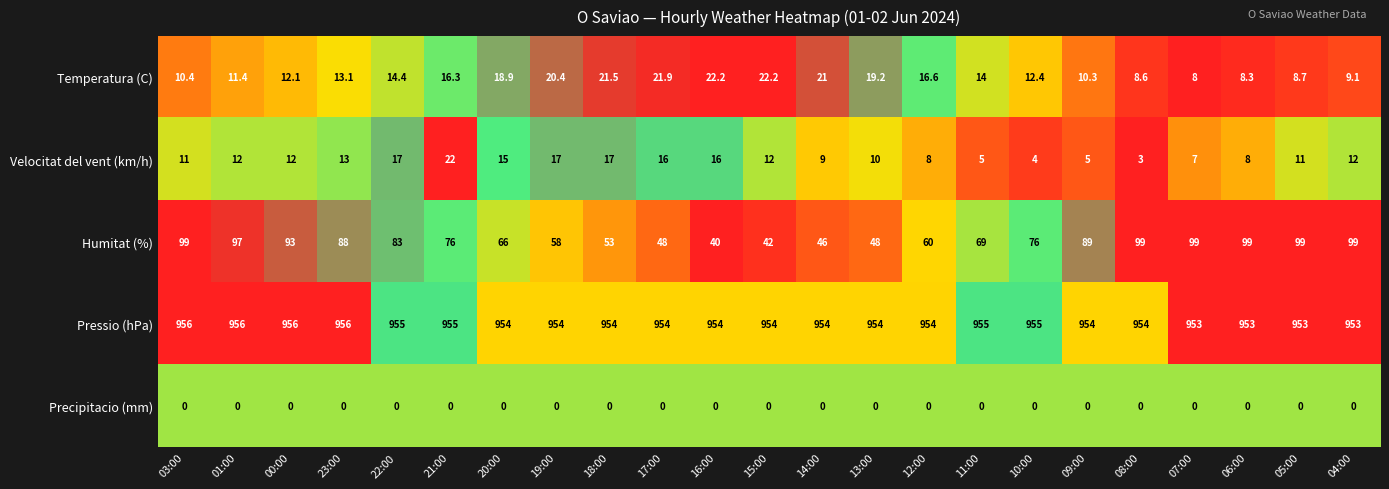

What is the average value of the Velocitat del vent (km/h) series?

11.4